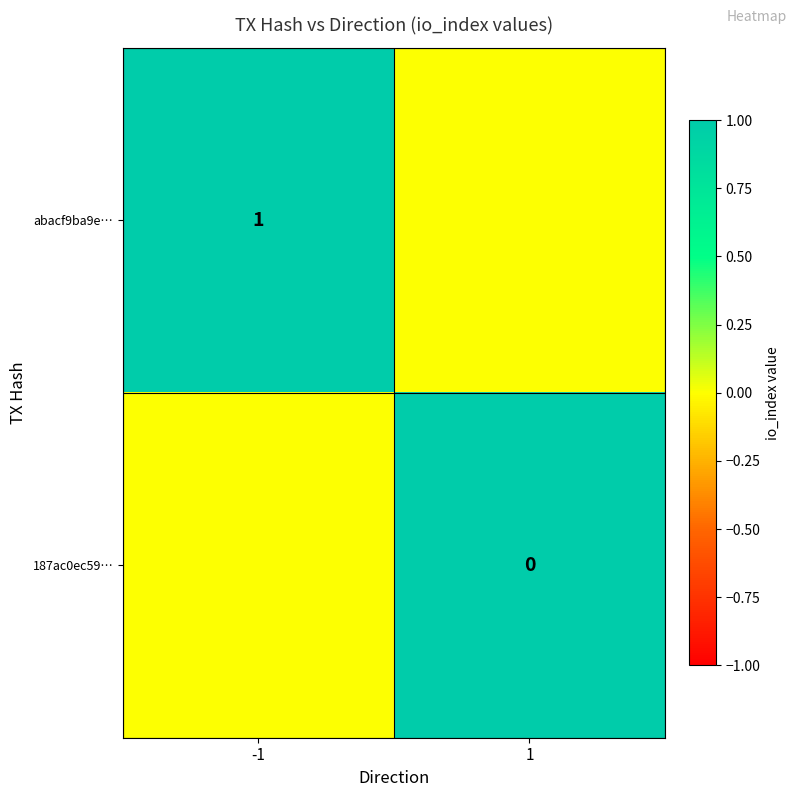

True or false: abacf9ba9e… has a value of 1 at -1.

True